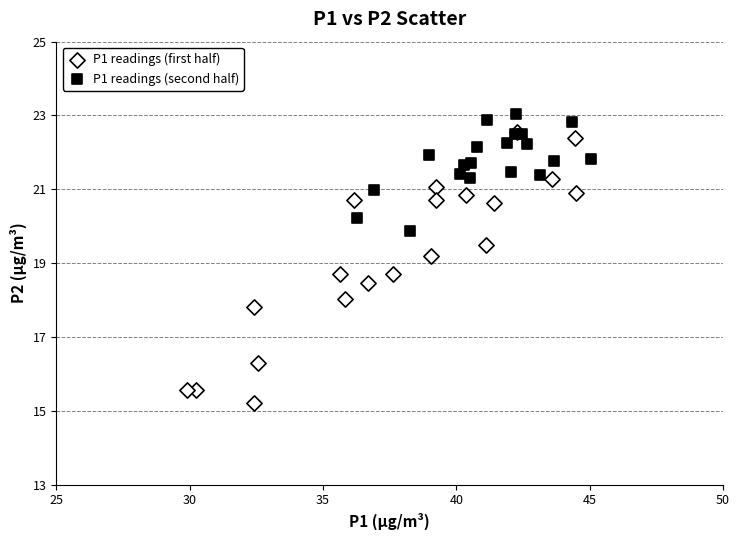

Which series reaches the minimum Y coordinate?

P1 readings (first half)